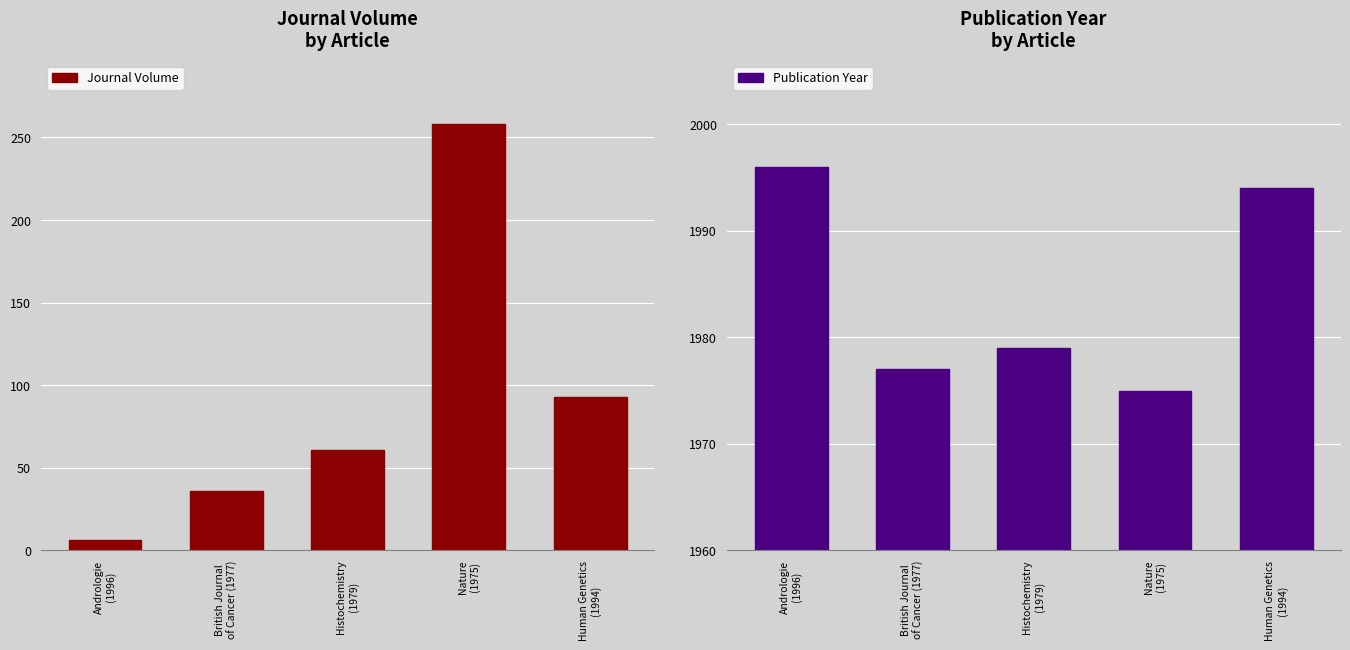

What is the label of the 2nd bar from the right?

Nature
(1975)